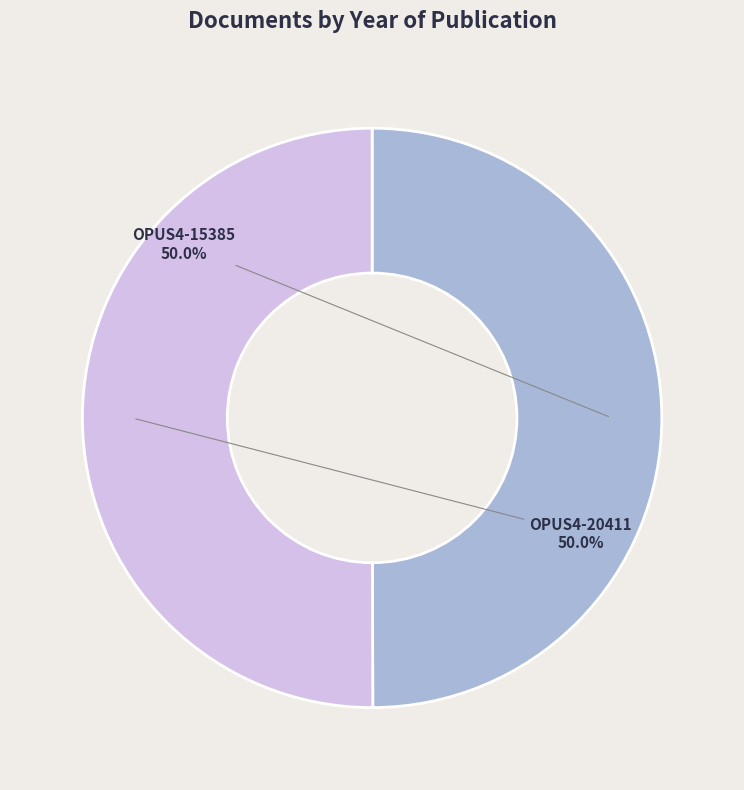

Count the number of slices in the pie.

2